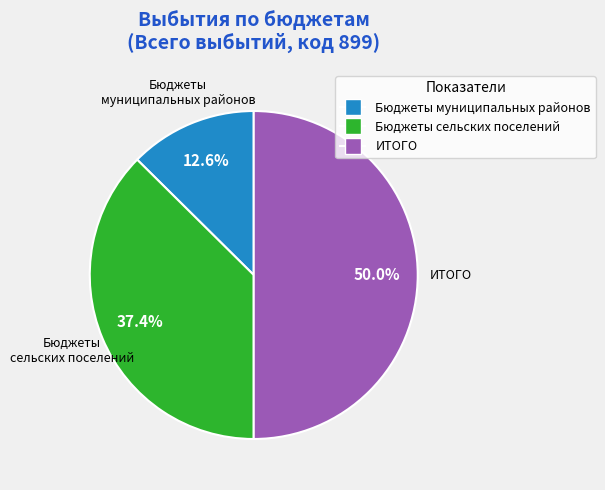

True or false: Бюджеты муниципальных районов accounts for 13% of the total.

True